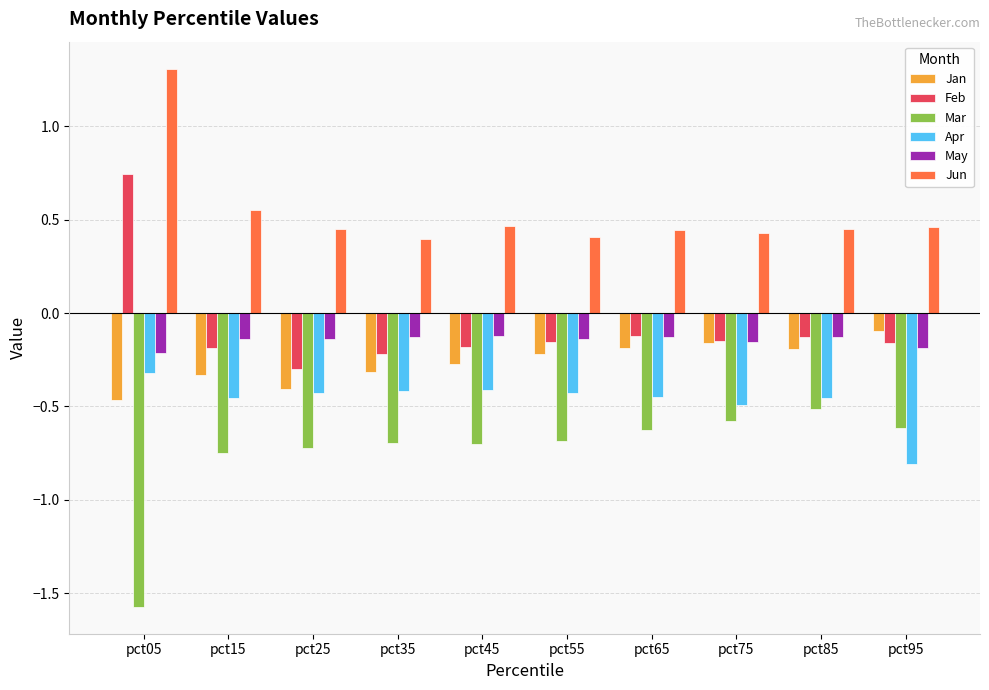

The value of May at pct05 is -0.1. True or false?

False